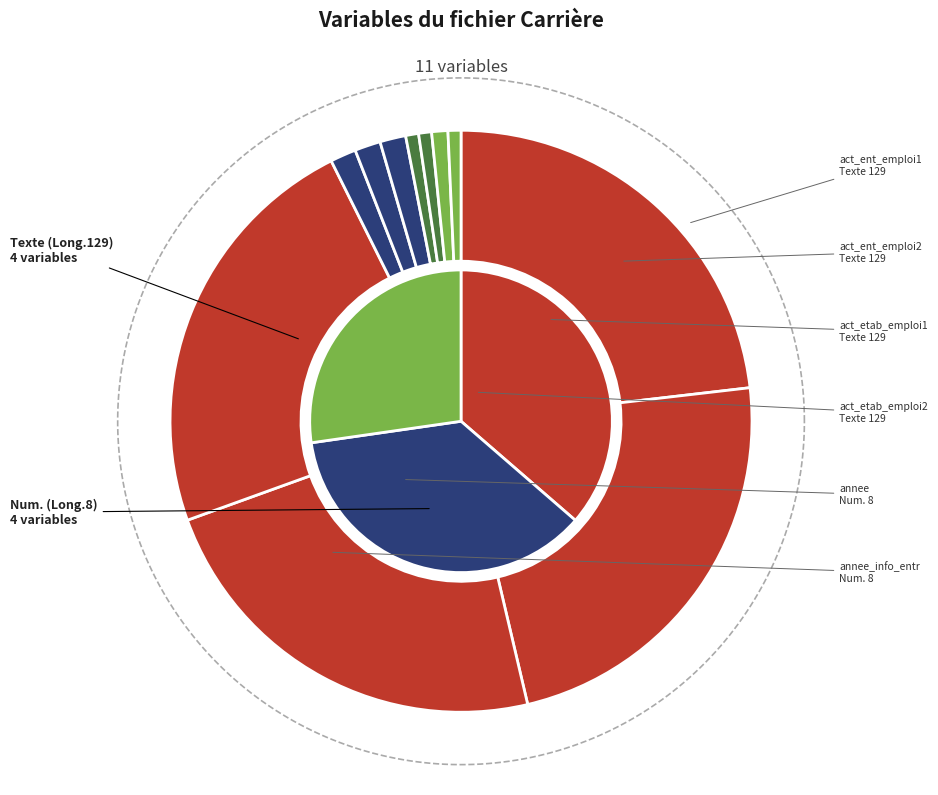

What percentage is NOT represented by code_naf_emploi2?

99.3%